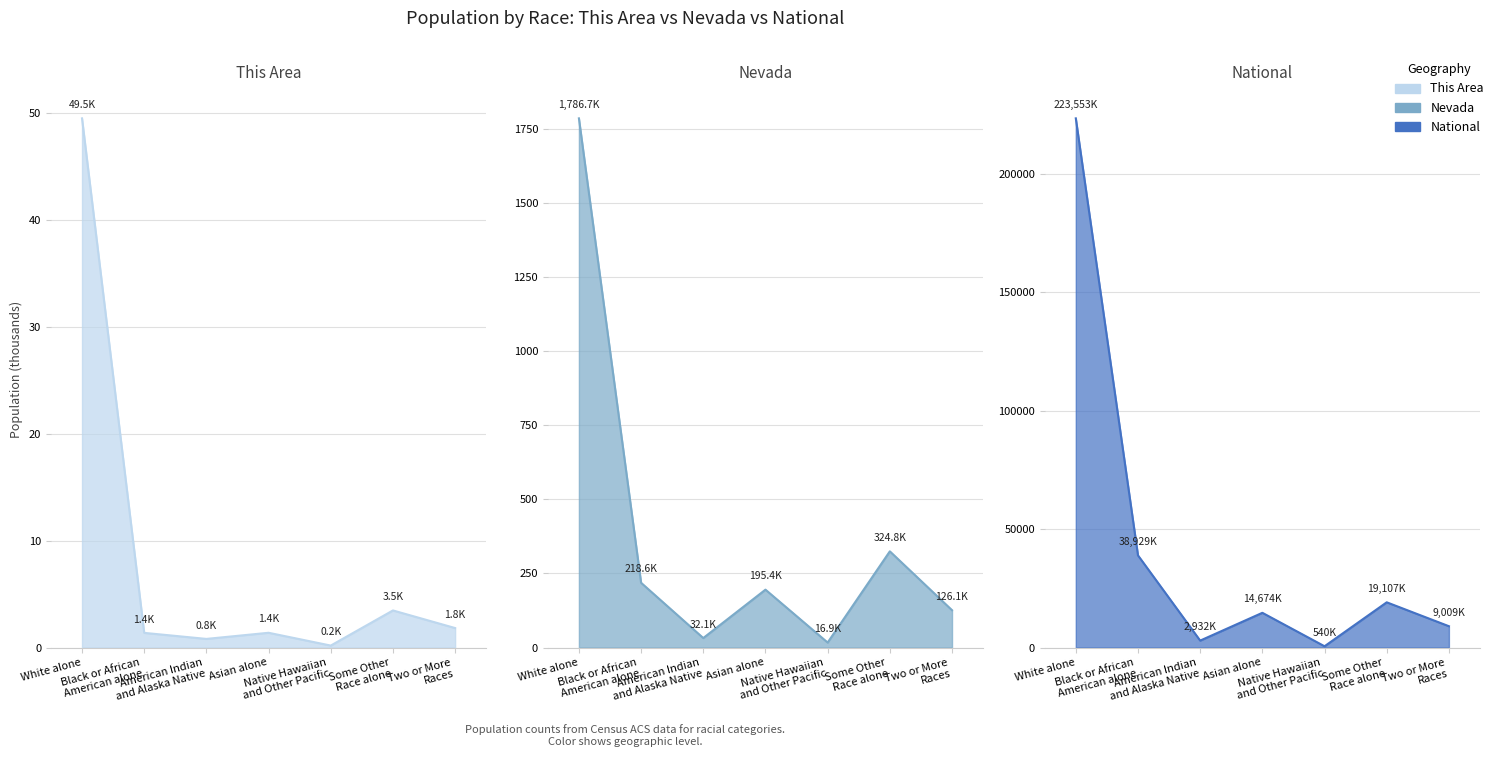

At which label is National closest to 112046?

Black or African
American alone